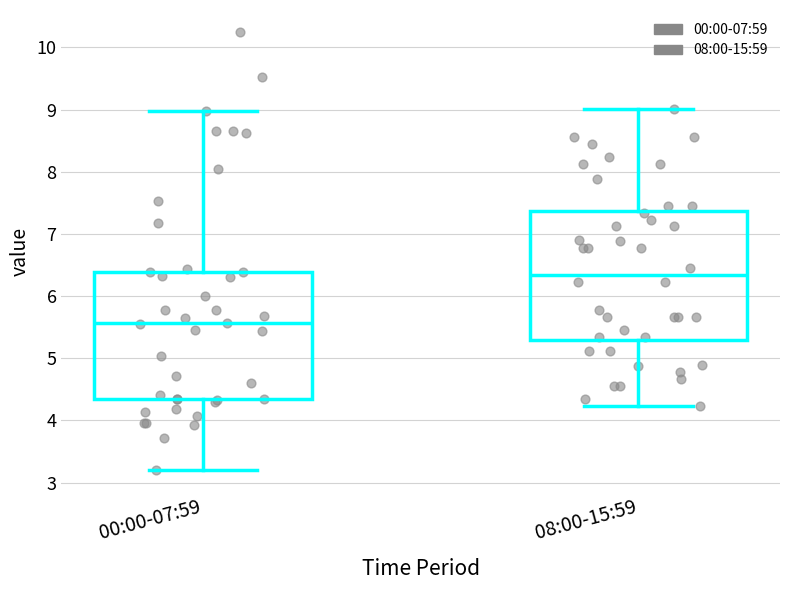

Which box has the highest median line?

08:00-15:59